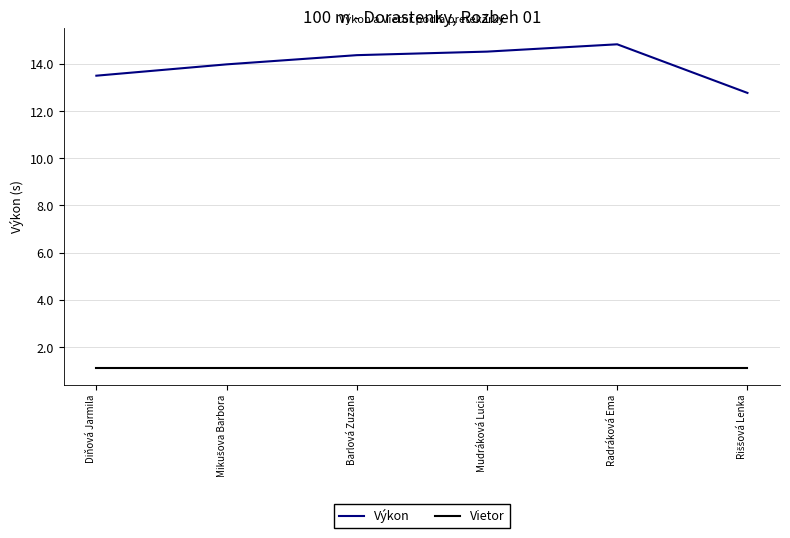

What is the smallest value displayed?

1.1